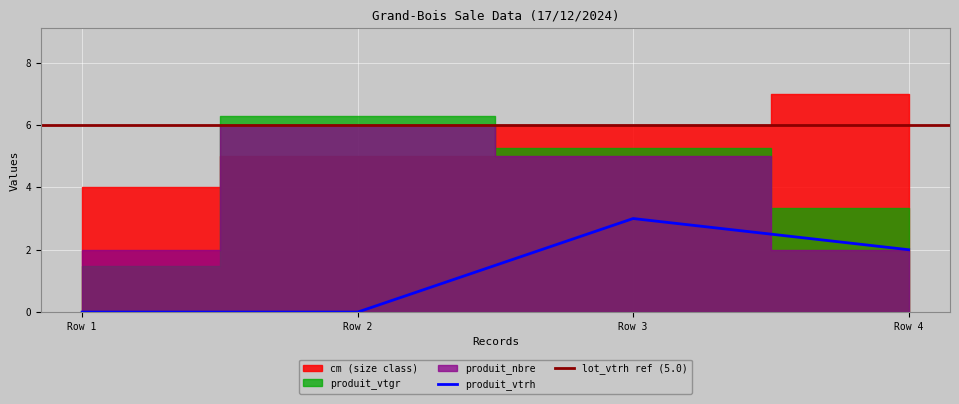

At which label does cm reach its minimum?

Row 1